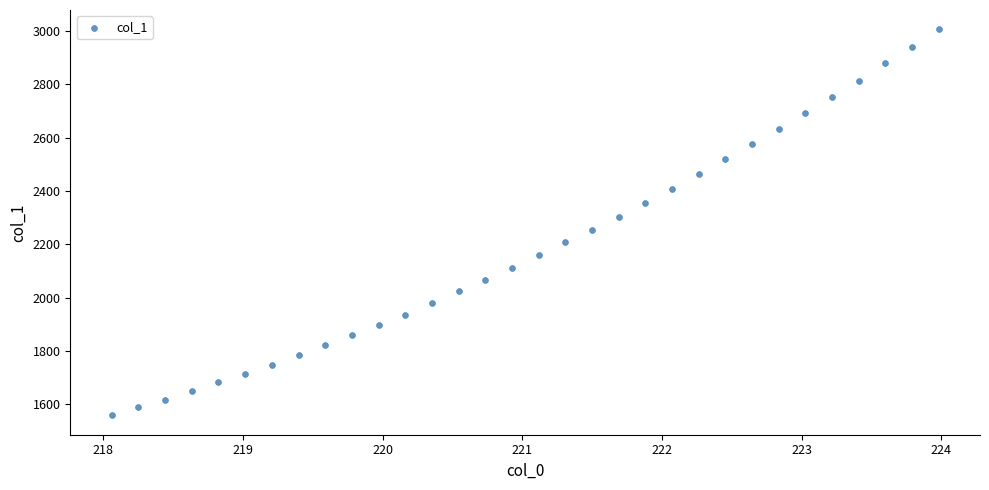

What is the range of X values (max minus min)?

5.9